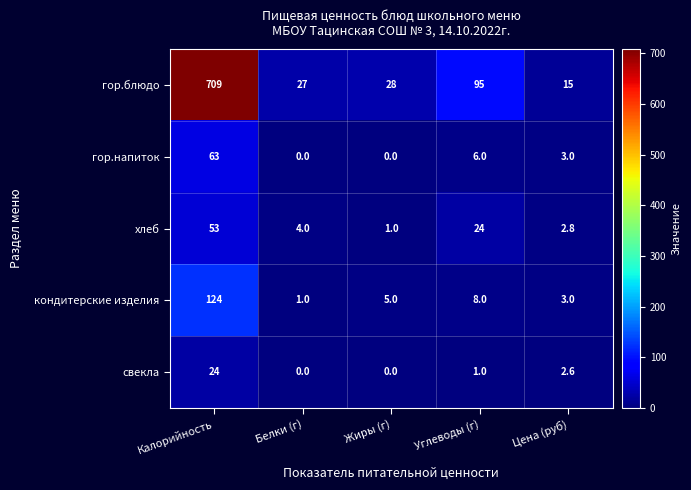

At how many categories does at least one series exceed 313?

1